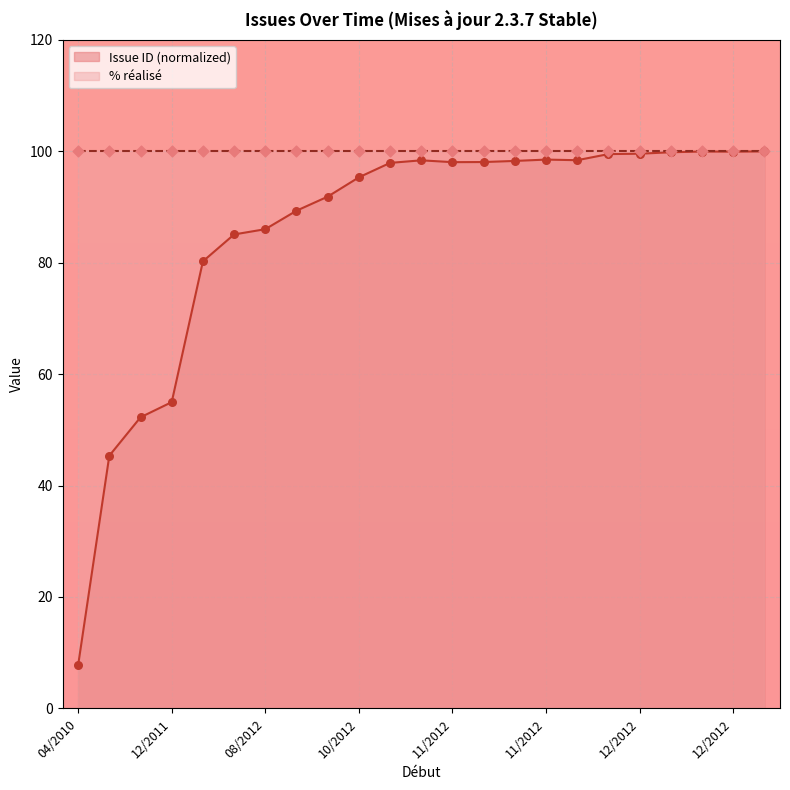

Approximately how many times larger is the value at 22/08/2012 compared to 14/09/2012?

1.0